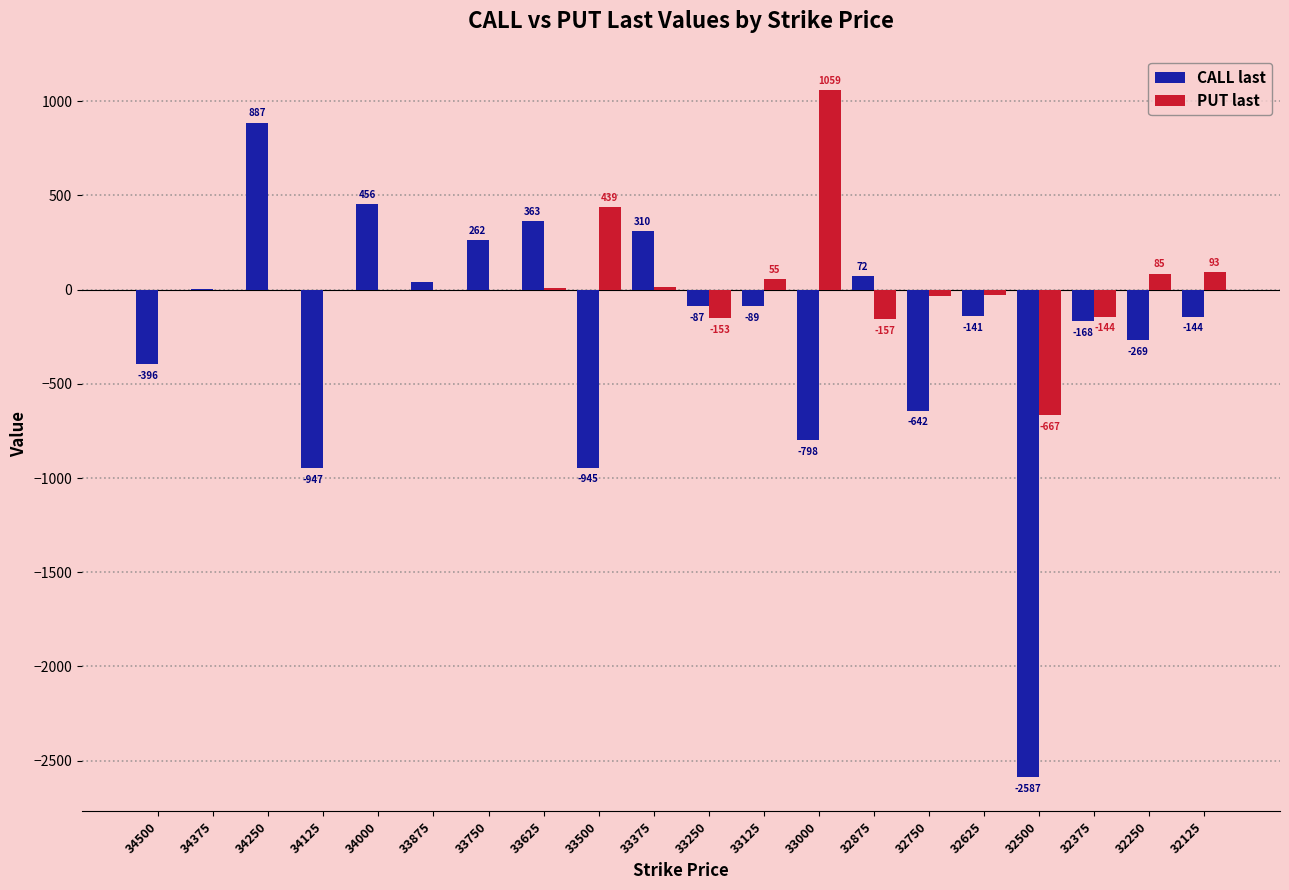

The value of CALL last at 34125 is -947. True or false?

True